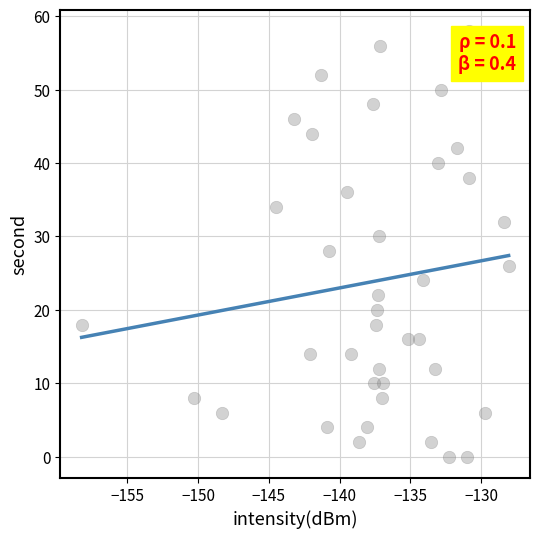

What is the range of Y values (max minus min)?

58